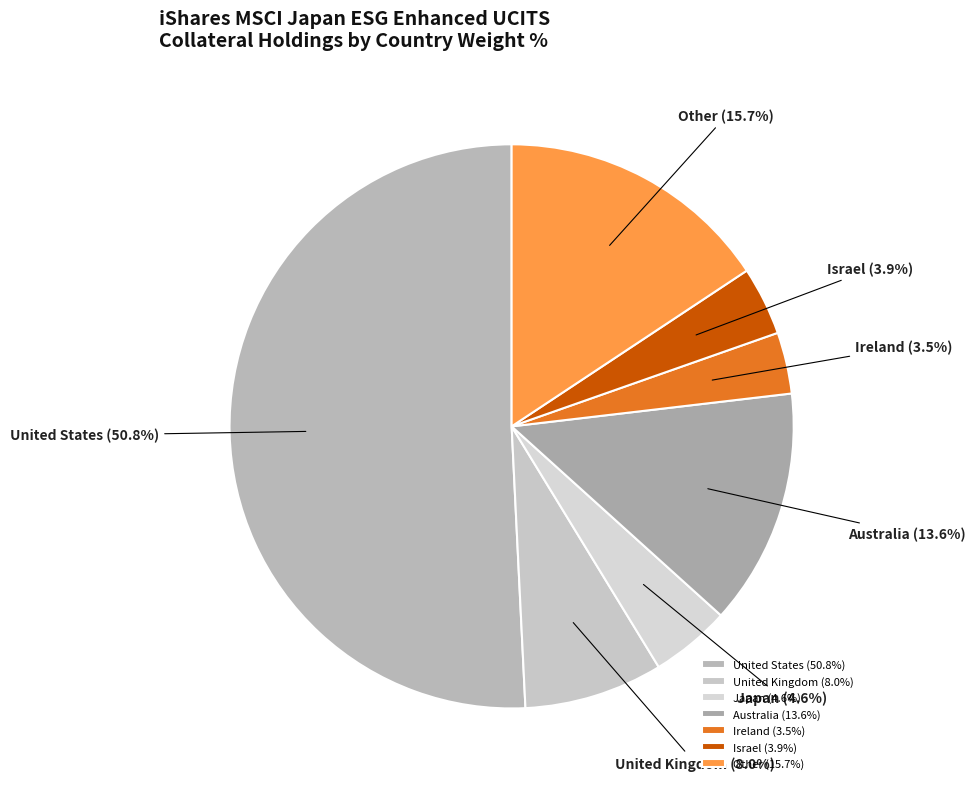

Between Other and Australia, which is larger?

Other